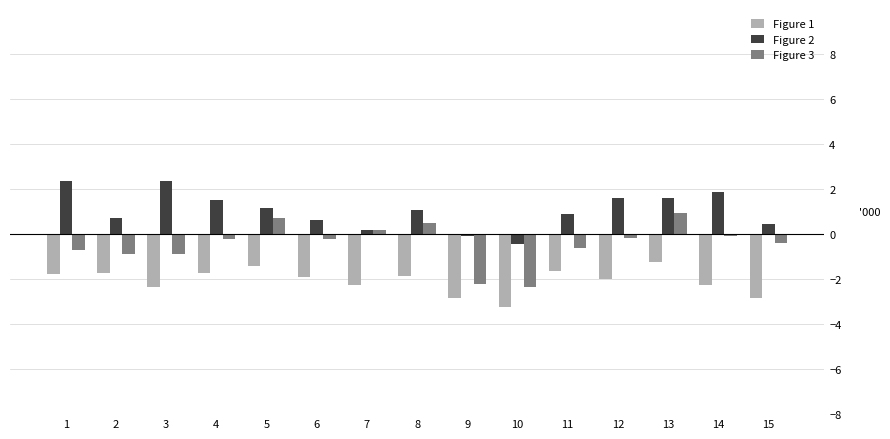

Which category has the lowest value across all series?

10